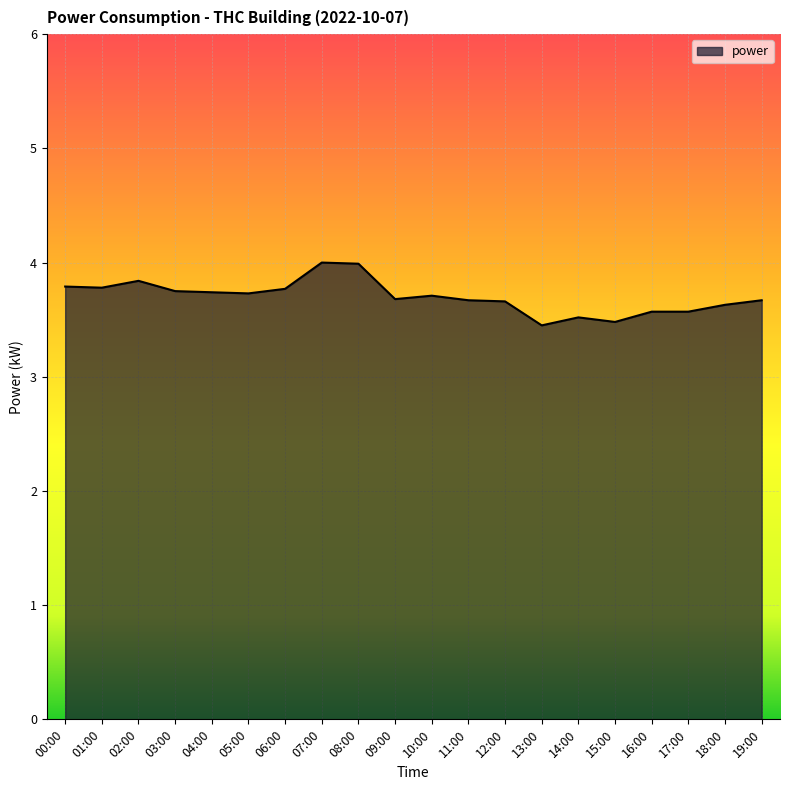

What position from the right is 16:00?

4